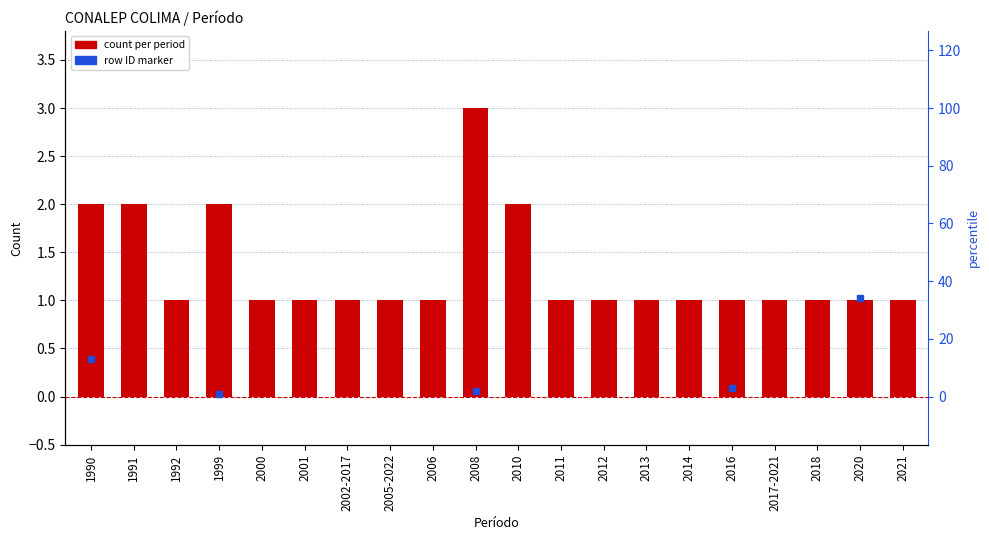

What is the average value?

1